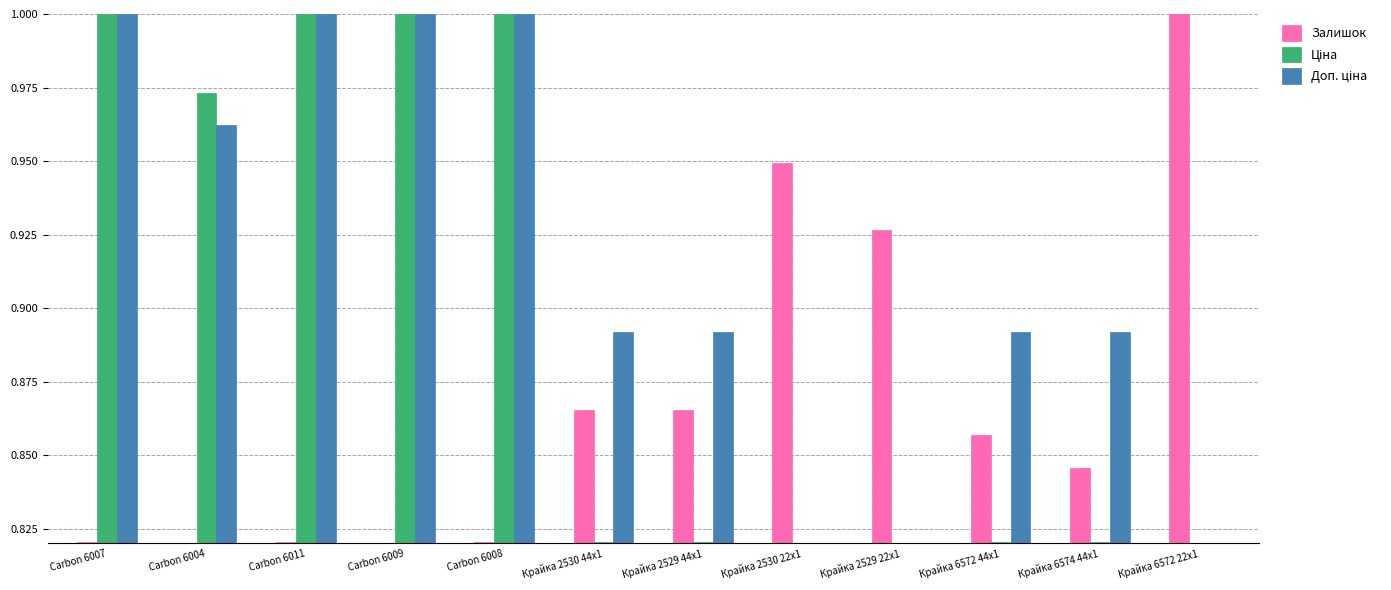

Which series changed the most between Крайка 2530 22x1 and Крайка 2529 22x1?

Залишок